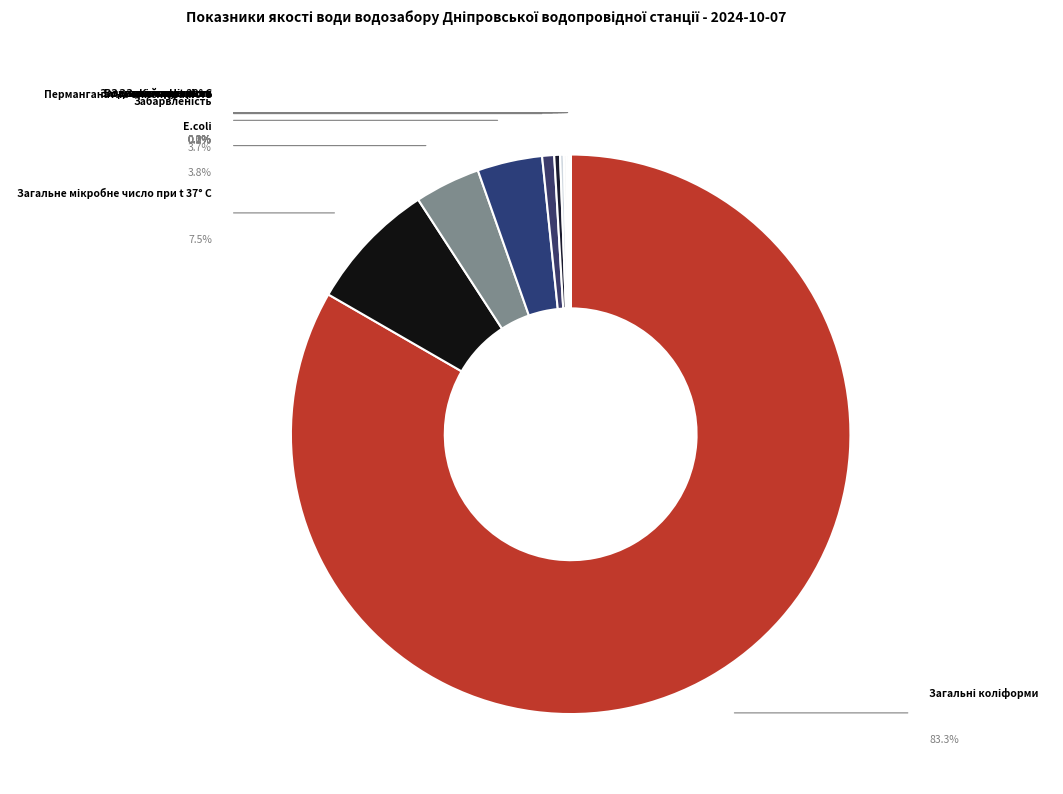

What is the majority slice?

Загальні коліформи